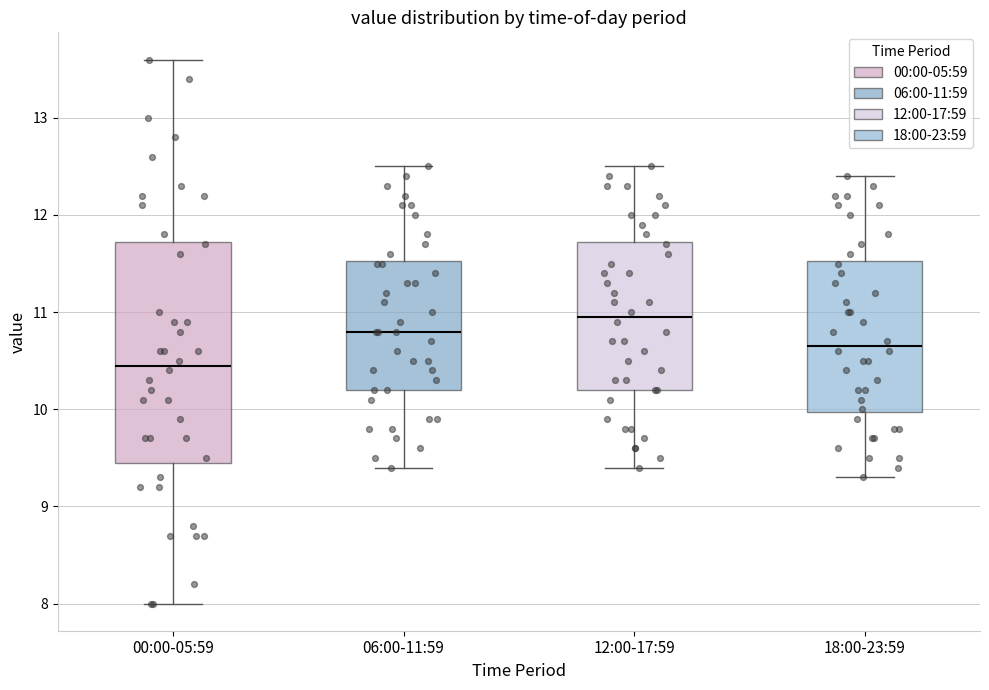

Where does the median line of the box for 18:00-23:59 sit on the y-axis? The values are not printed on the chart, so give them approximately, as read against the axis.

10.7